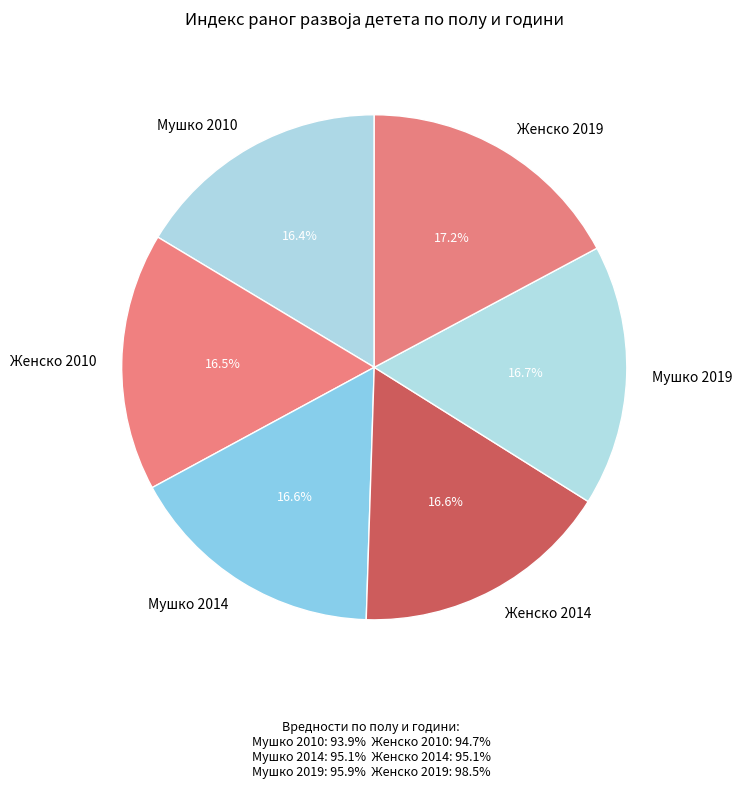

Is Женско 2010 the majority of the pie?

No